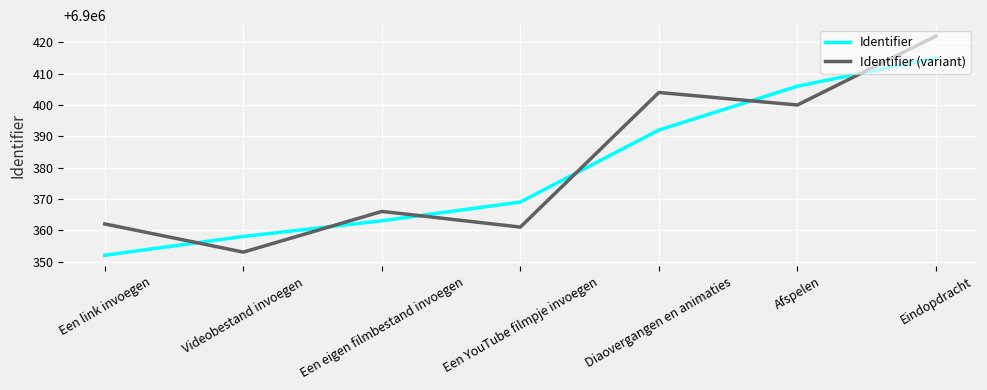

Which category has the highest value across all series?

Eindopdracht